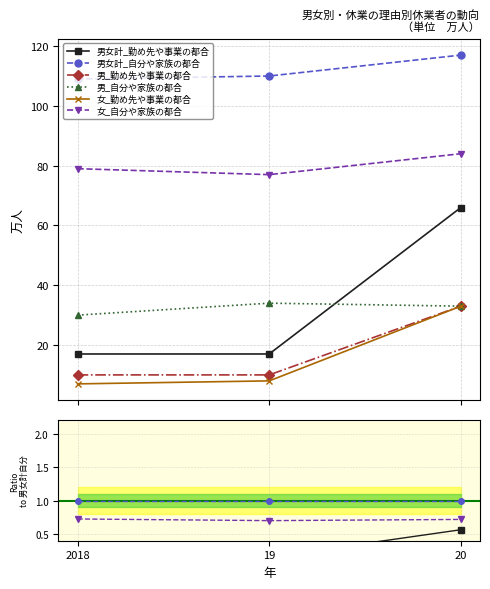

What position from the right is 20?

1